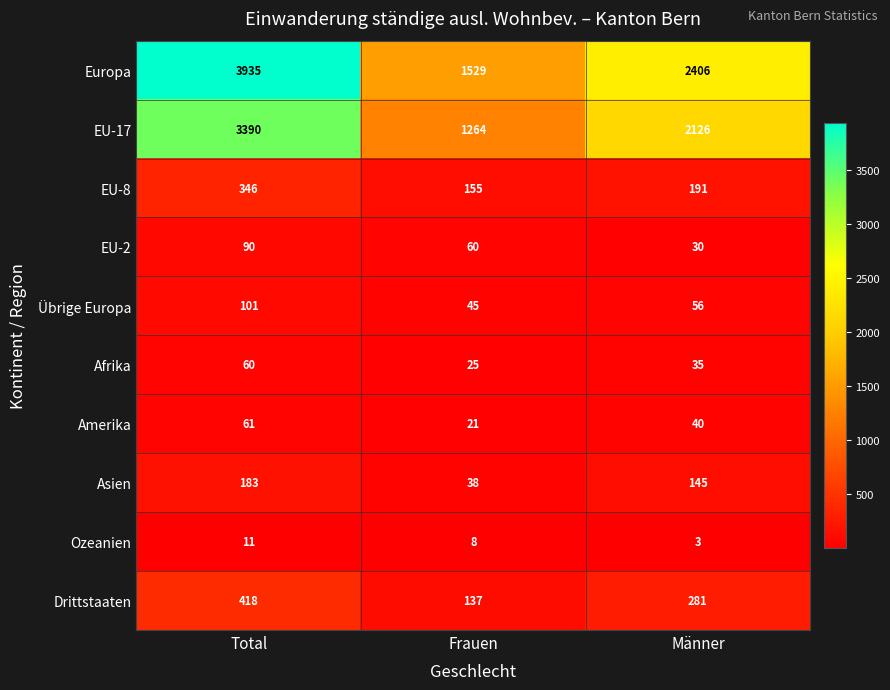

Read the EU-17 value at Total.

3390